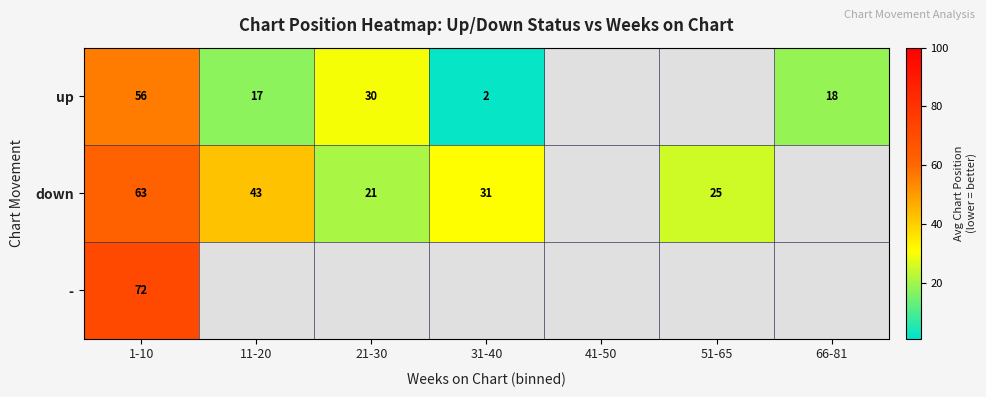

Is it true that up equals 74.8 at 1-10?

False